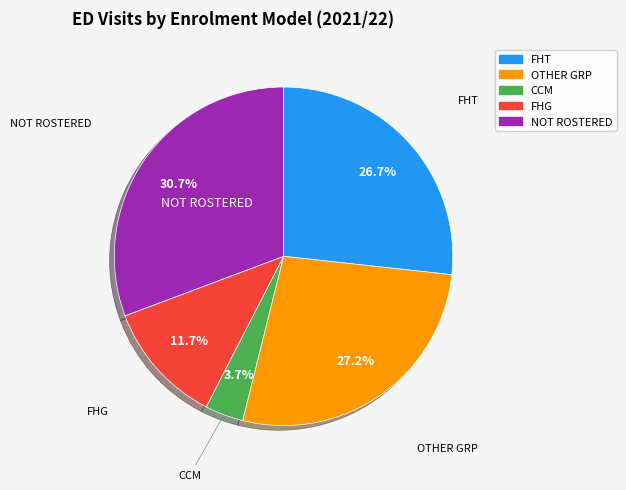

To the nearest percent, what percentage of the pie is FHG?

12%